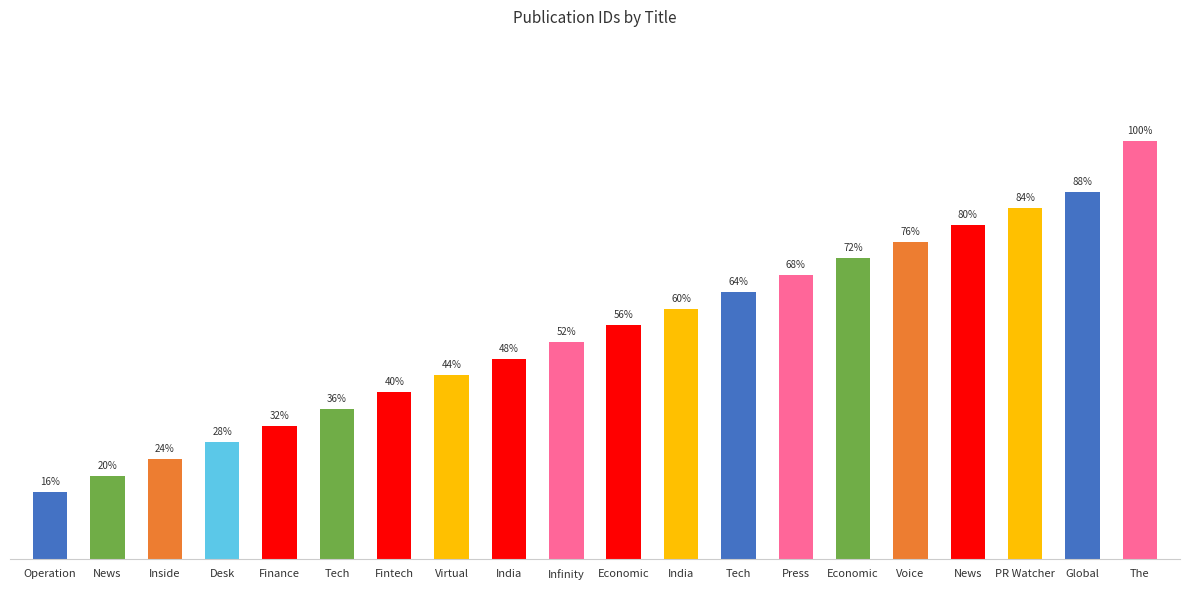

Does the chart contain any negative values?

No